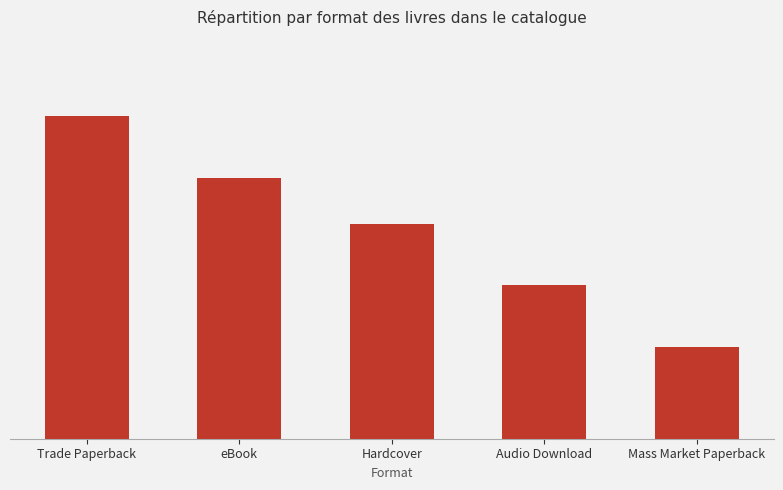

What is the sum of the values at eBook and Hardcover?

31